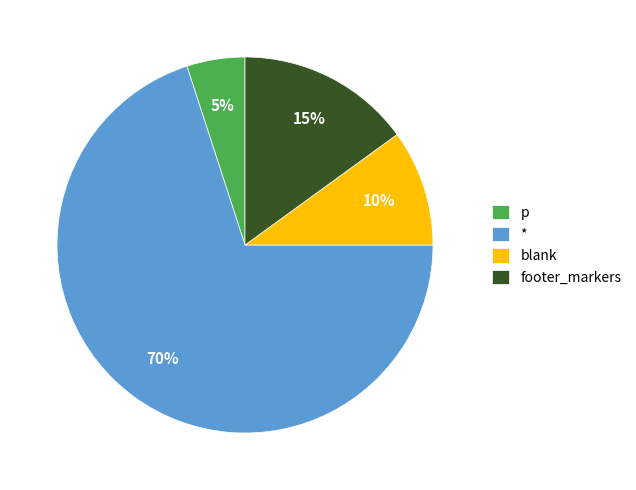

Is there any slice that represents more than half of the pie?

Yes